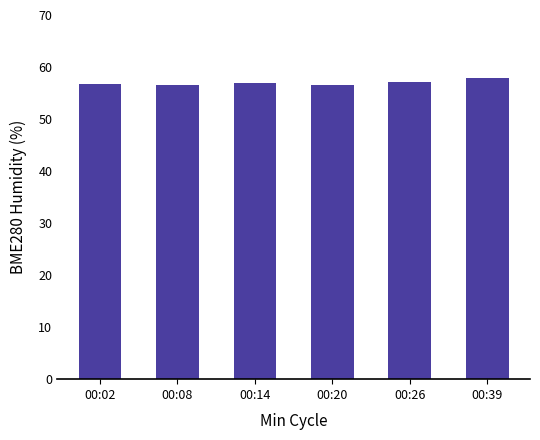

Is it true that the value at 00:39 is 57.8?

True